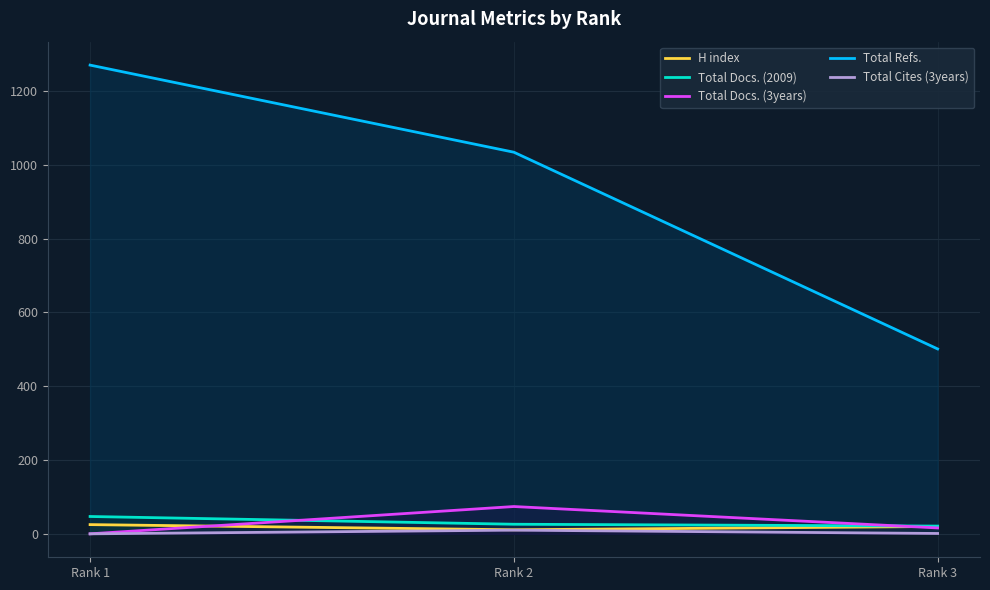

How many Total Refs. values are between 501 and 1270?

3